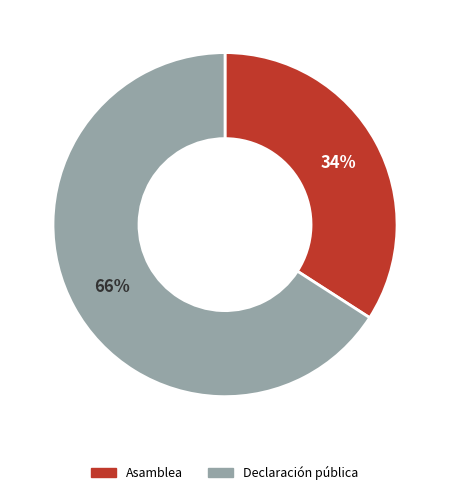

To the nearest percent, what is the difference between the largest and smallest slice percentages?

32%